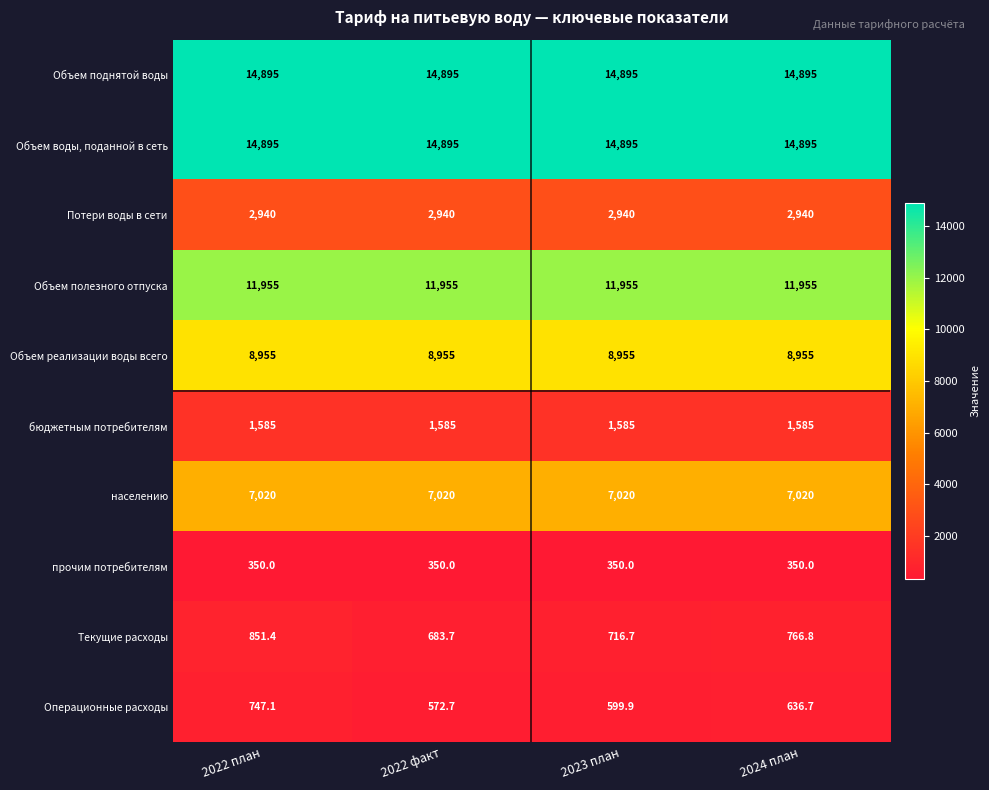

What is the difference between the highest and lowest values at 2022 план?

14545.0